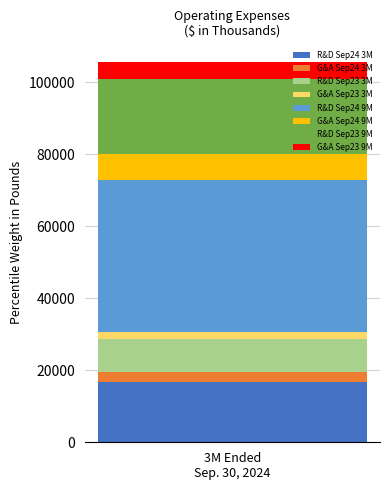

Does the chart contain stacked bars?

Yes